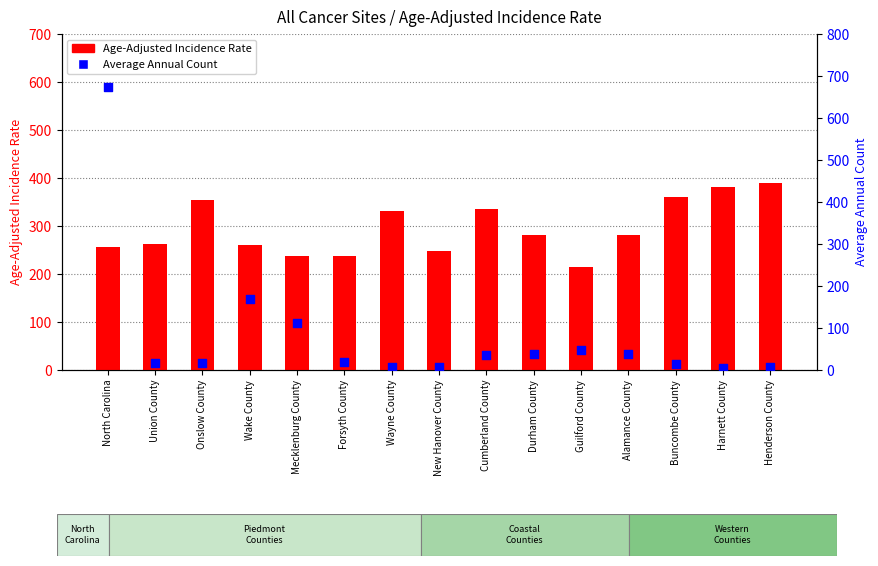

Which series contains the highest Y value?

Average Annual Count